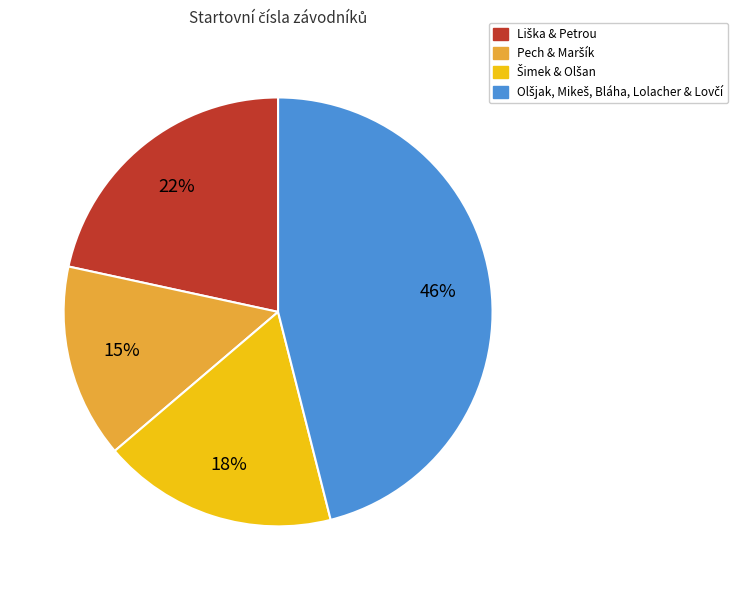

To the nearest percent, what is the difference between the largest and smallest slice percentages?

31%